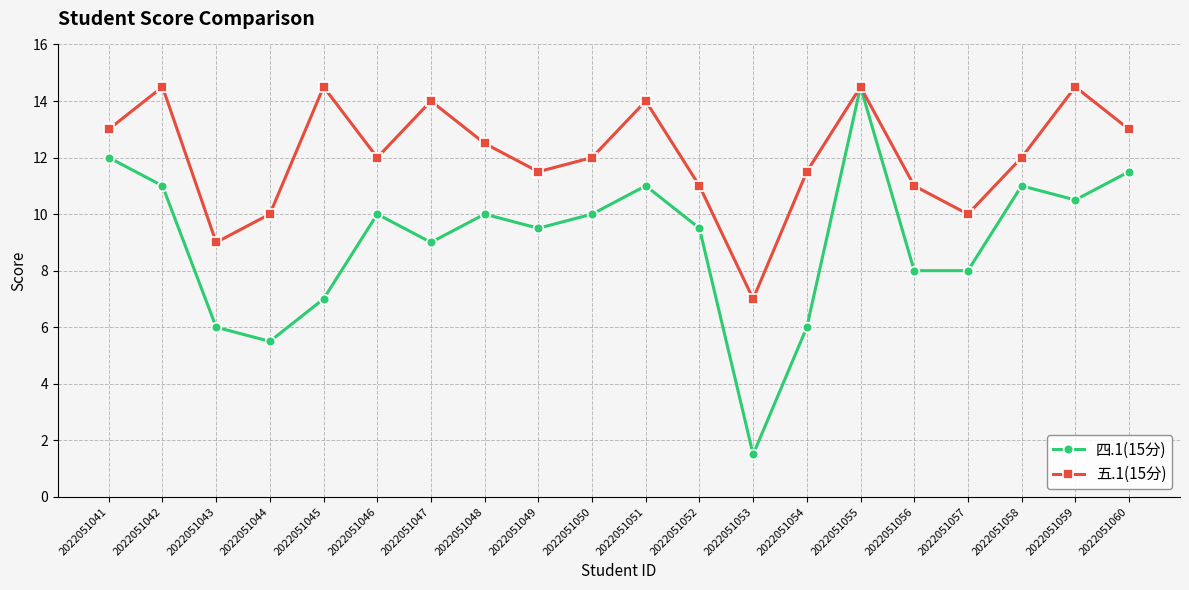

What is the value of the 五.1(15分) point at the 15th from the left?

14.5